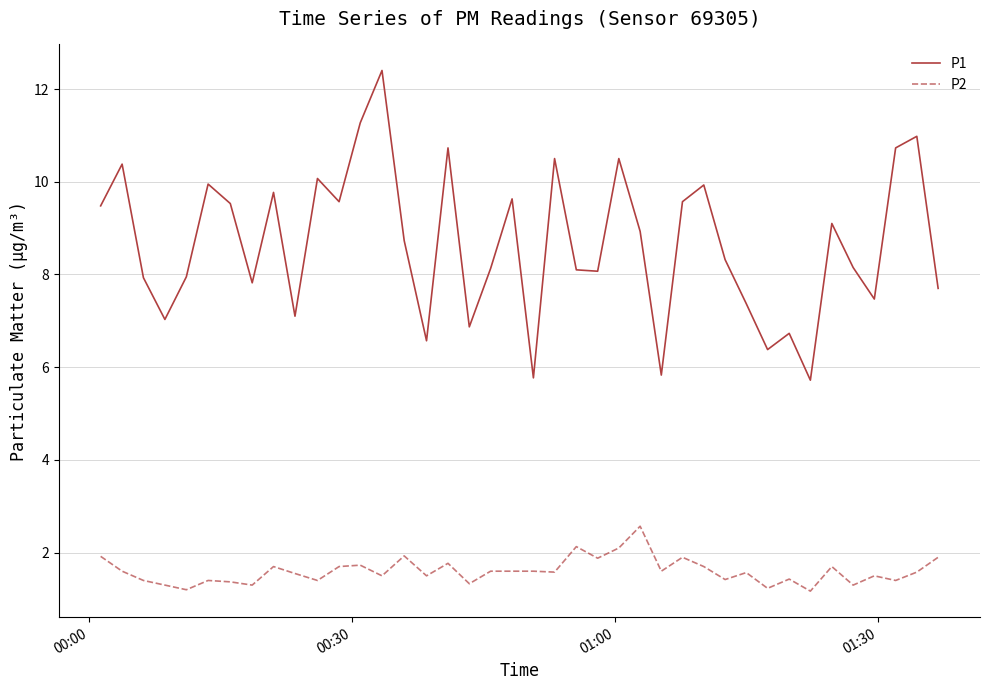

Rank the series by their maximum value, from highest to lowest.

P1, P2